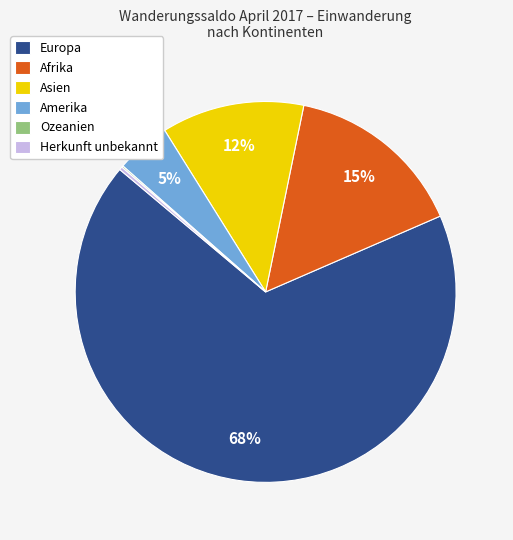

The Europa slice represents 68% of the pie. True or false?

True